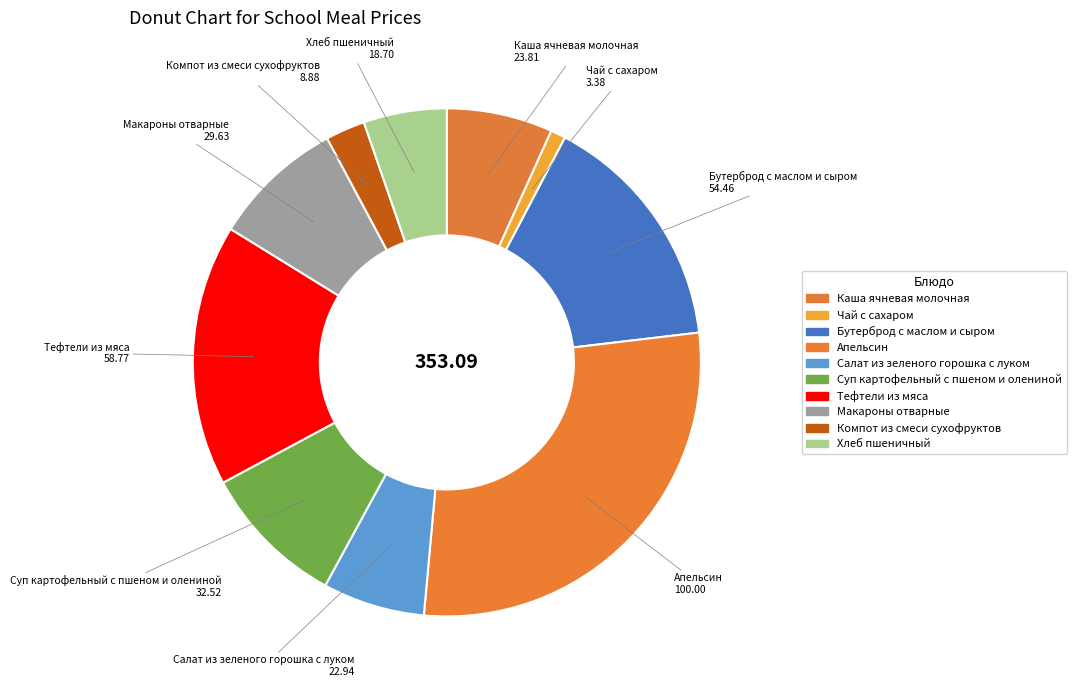

The Компот из смеси сухофруктов slice represents 3% of the pie. True or false?

True